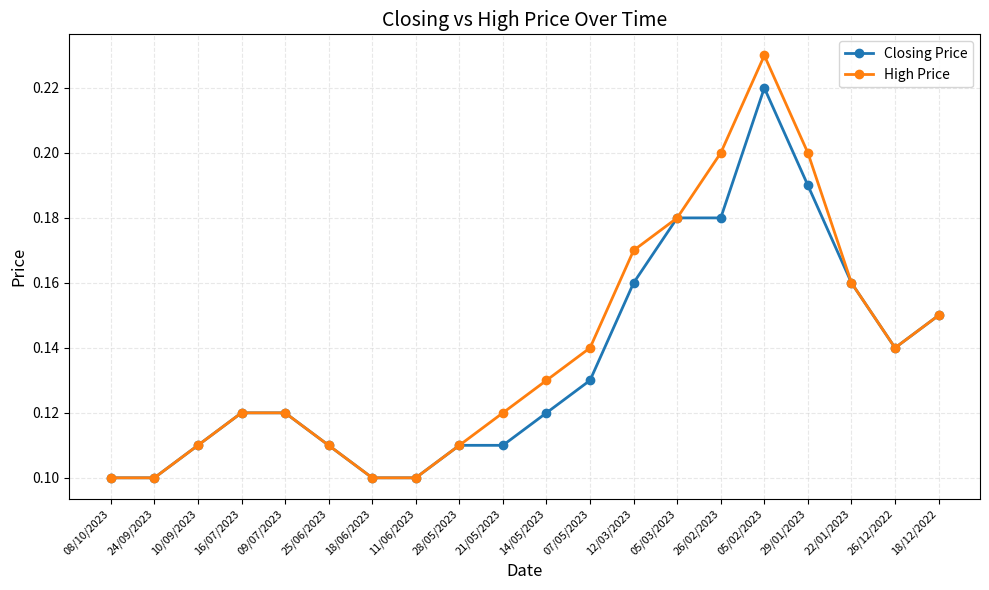

Rank the series by their maximum value, from lowest to highest.

Closing Price, High Price